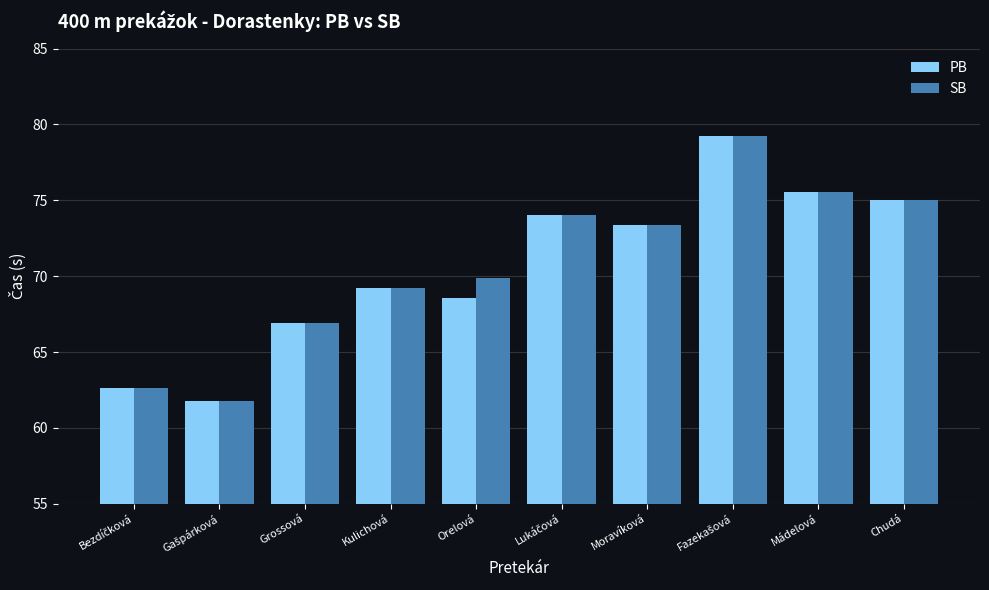

Rank the series at Orelová from highest to lowest value.

SB, PB